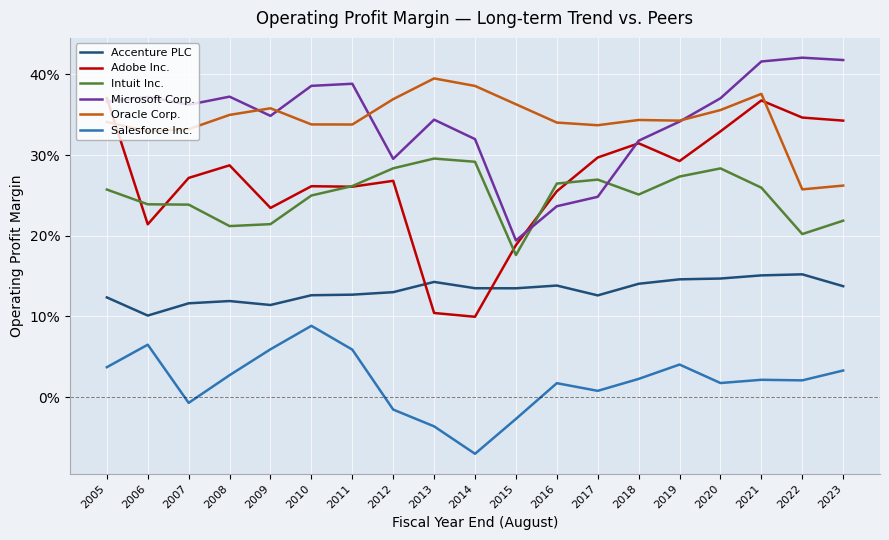

In Salesforce Inc., how many points are lower than both neighbors (excluding endpoints)?

5